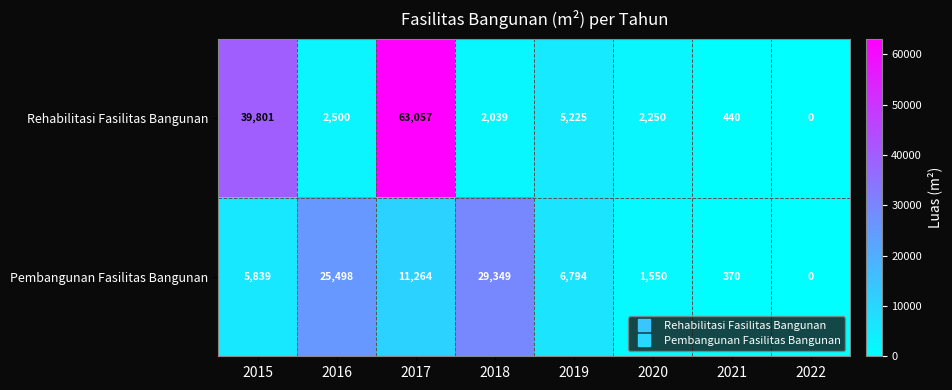

What is the maximum value shown in the chart?

63057